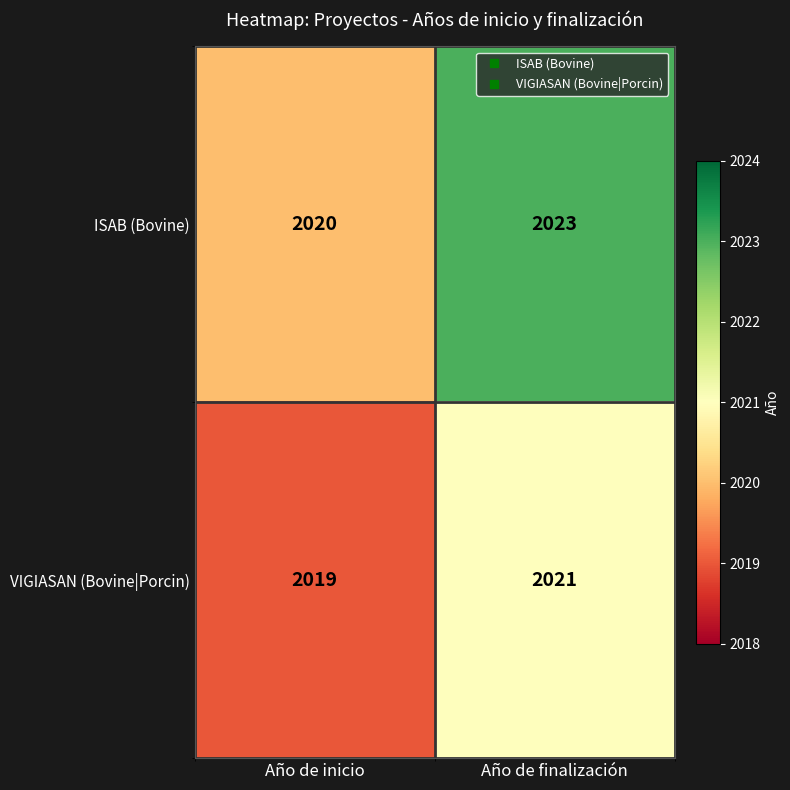

Which series has the largest range (max minus min)?

ISAB (Bovine)